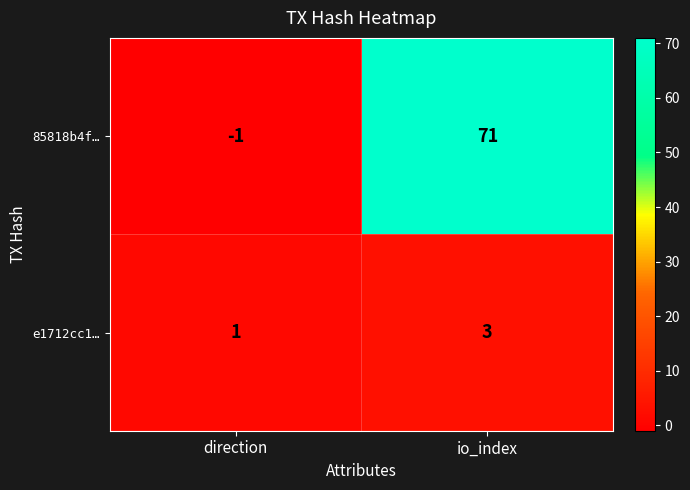

Rank the series by their average value, from highest to lowest.

85818b4f…, e1712cc1…